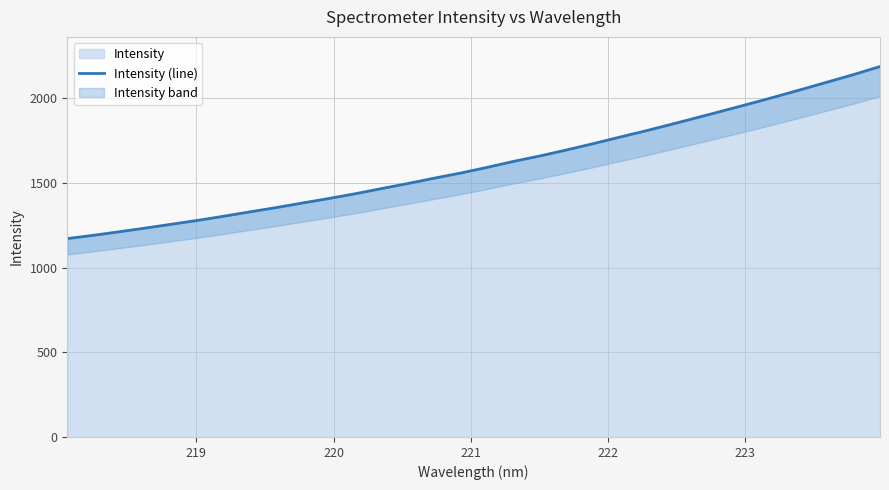

What is the lowest value of the Intensity series?

1171.6